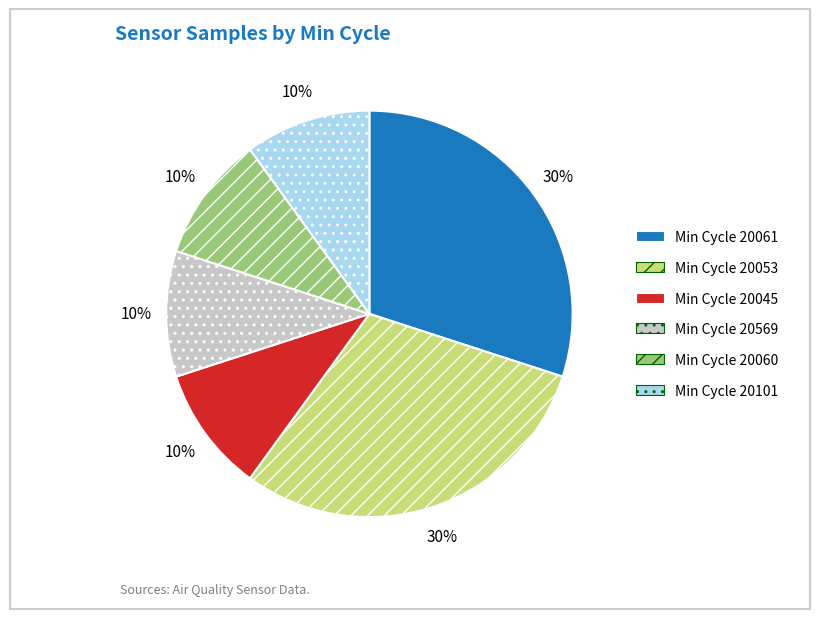

Is it true that Min Cycle 20053 is 43% of the pie?

False